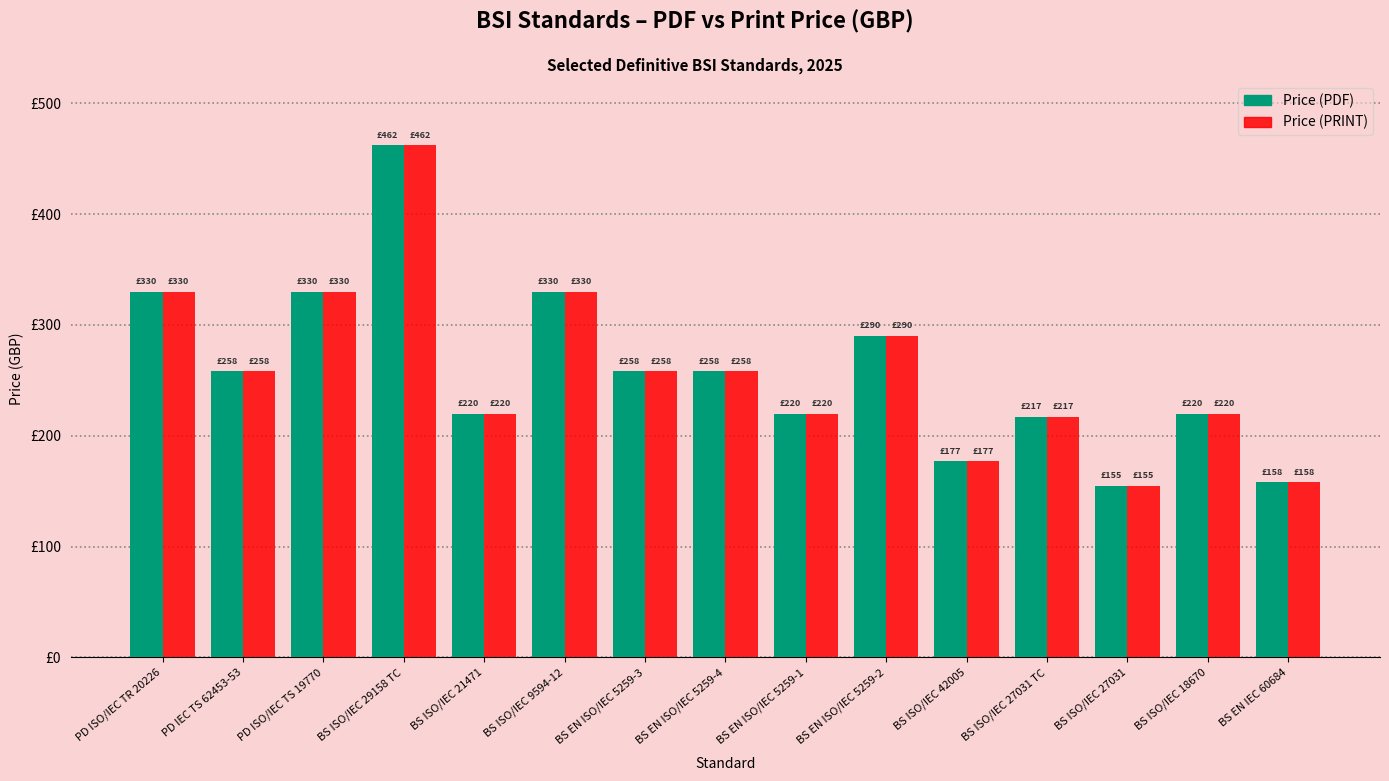

Between BS ISO/IEC 21471 and BS EN IEC 60684, which series saw the biggest shift?

Price (PDF)